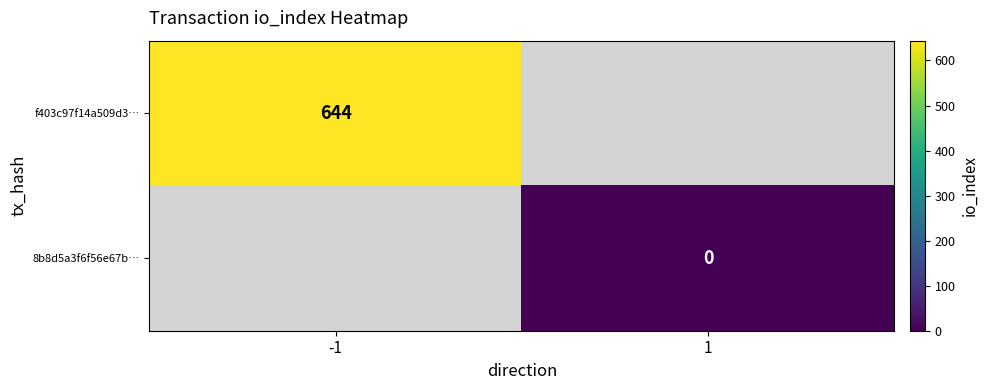

Which has a higher value, 1 or -1?

-1